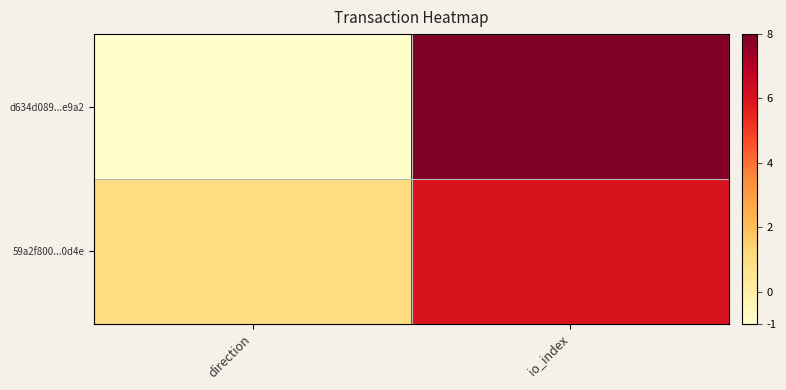

Rank the series by their maximum value, from highest to lowest.

d634d089...e9a2, 59a2f800...0d4e